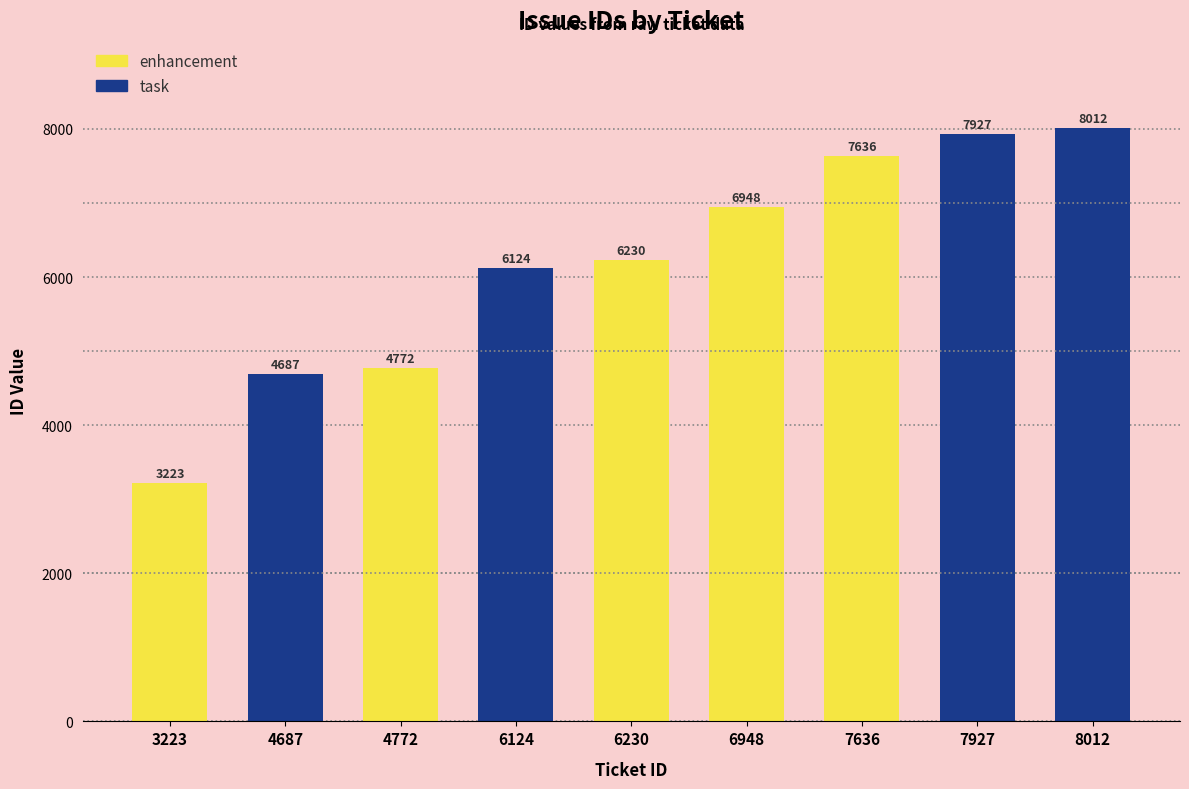

Reading right to left, list all the values displayed in this chart.

8012=8012	7927=7927	7636=7636	6948=6948	6230=6230	6124=6124	4772=4772	4687=4687	3223=3223